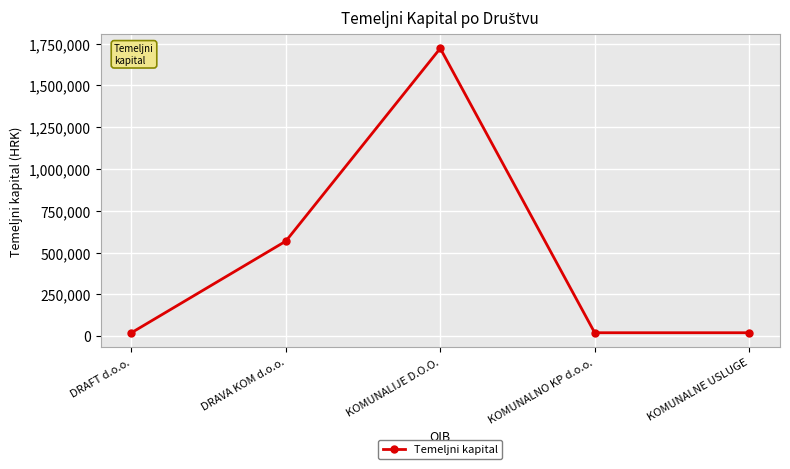

True or false: there are more than 2 points higher than both neighbors.

False